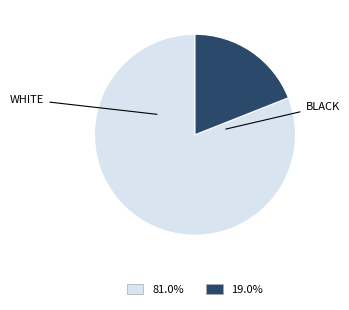

How many slices are in this pie chart?

2